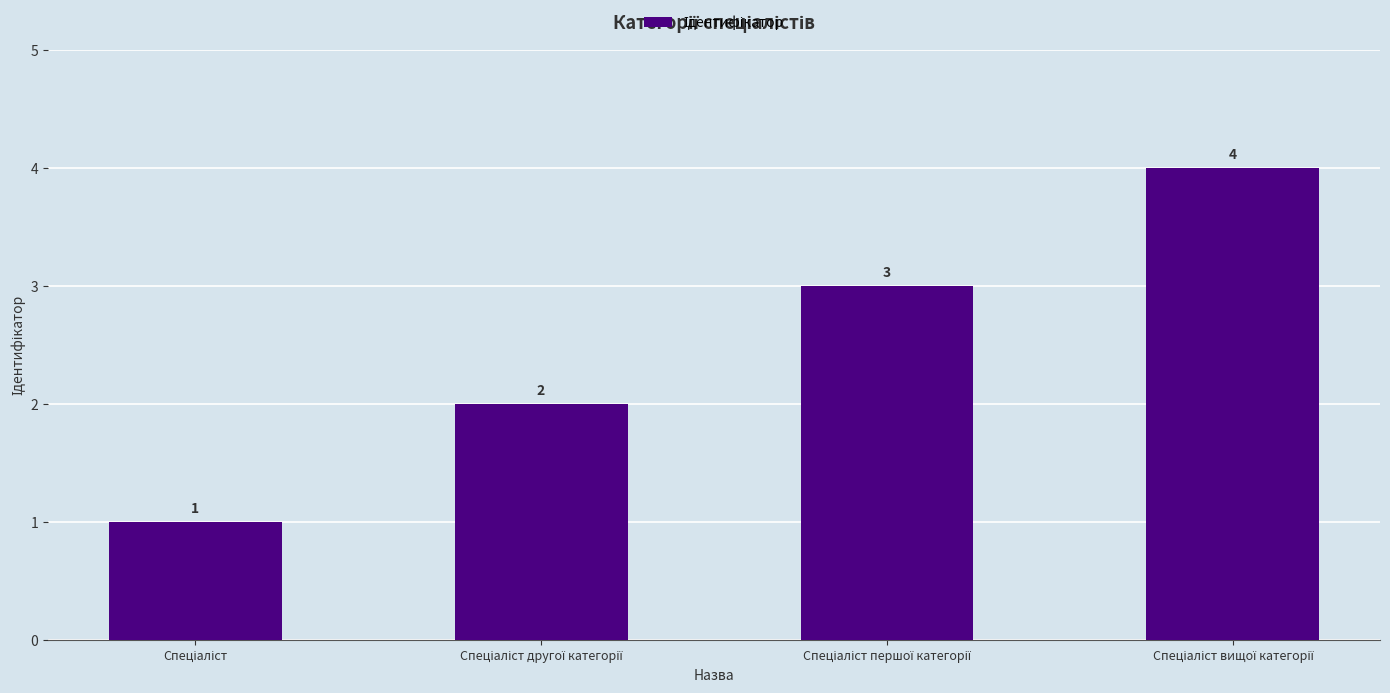

What is the sum of all values?

10